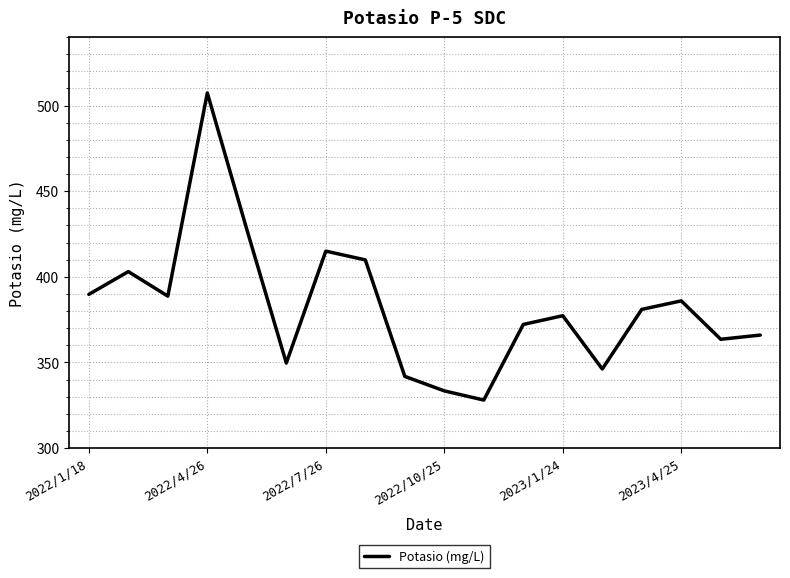

Reading left to right, extract all data points from this chart.

389.8	403.1	388.7	507.4	427.7	349.7	415.0	409.9	341.9	333.4	328.0	372.2	377.3	346.2	381.0	386.0	363.5	366.0